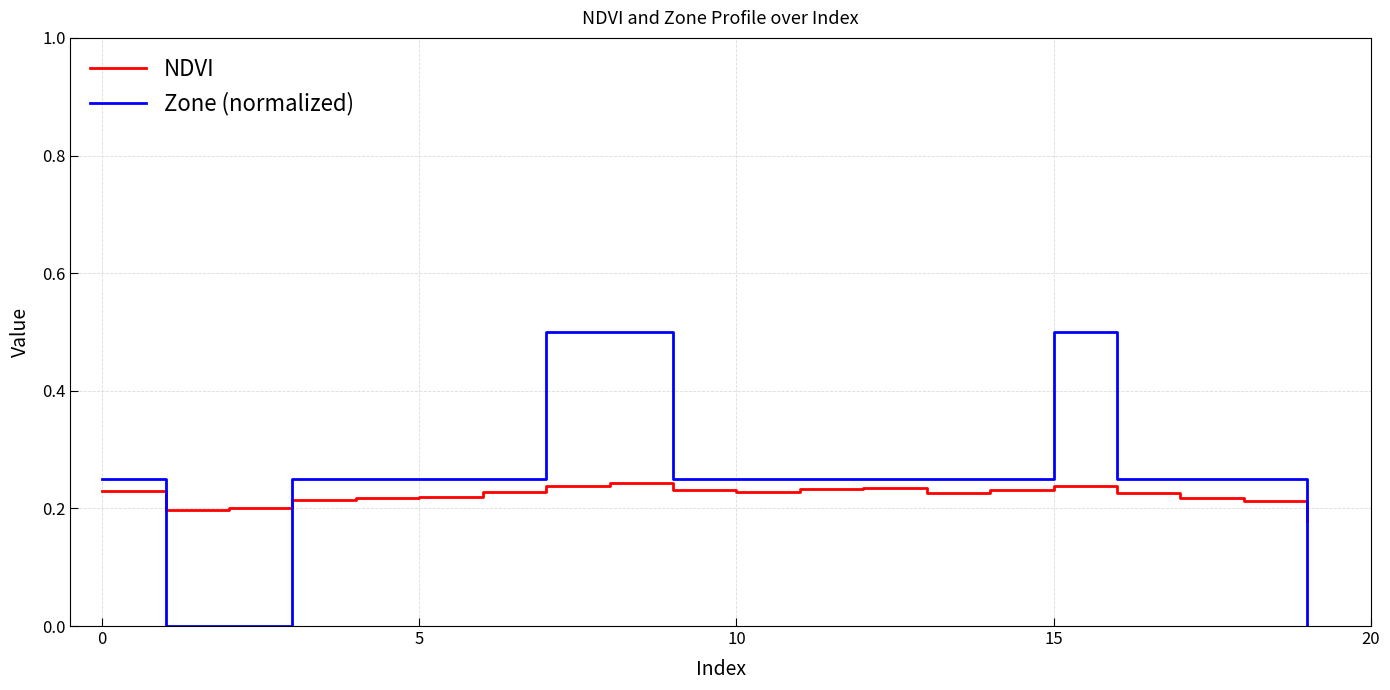

Which series has the largest range (max minus min)?

Zone (normalized)